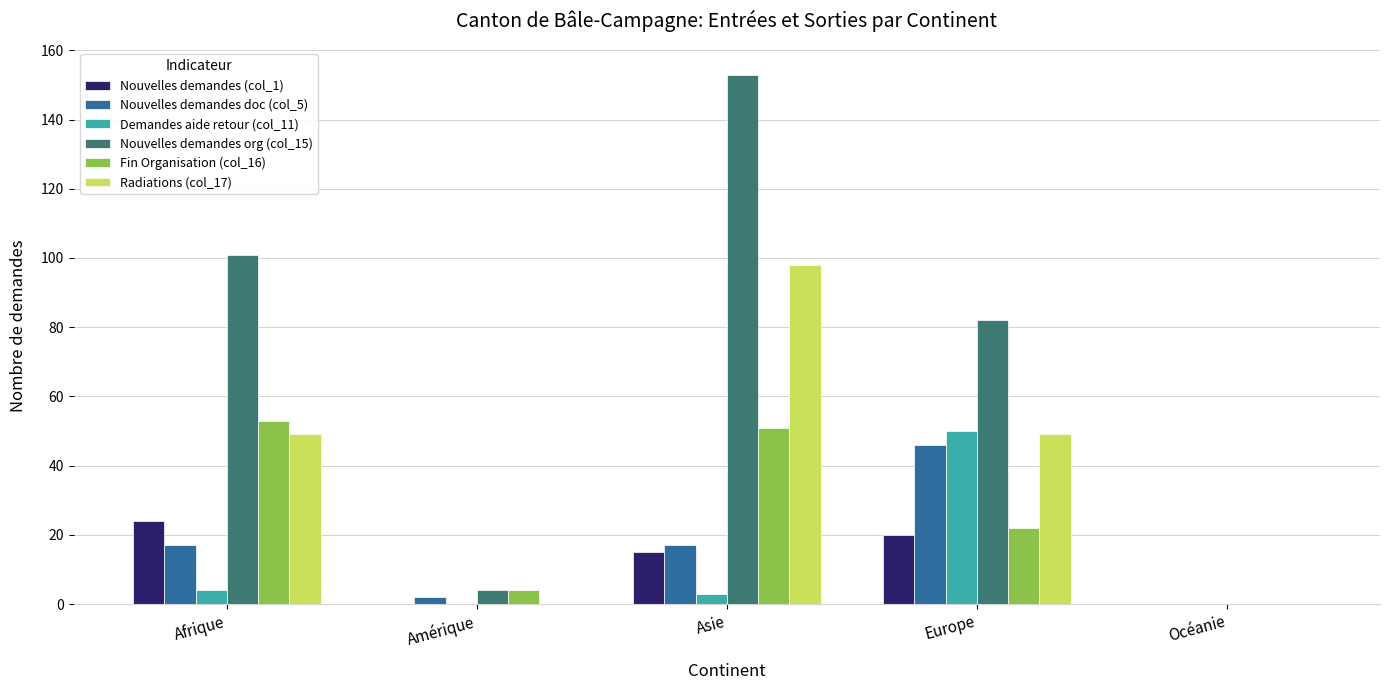

Which series has the largest total across all categories?

Nouvelles demandes org (col_15)